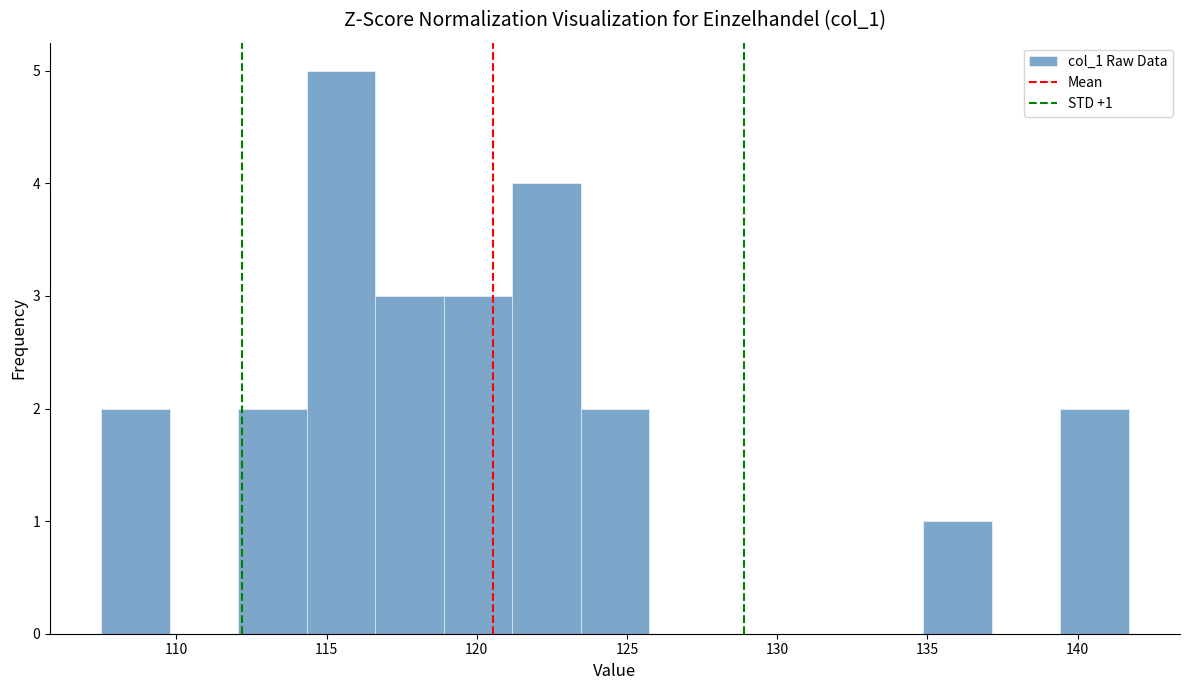

Which range on the x-axis has the tallest bar?

114.5 to 116.5